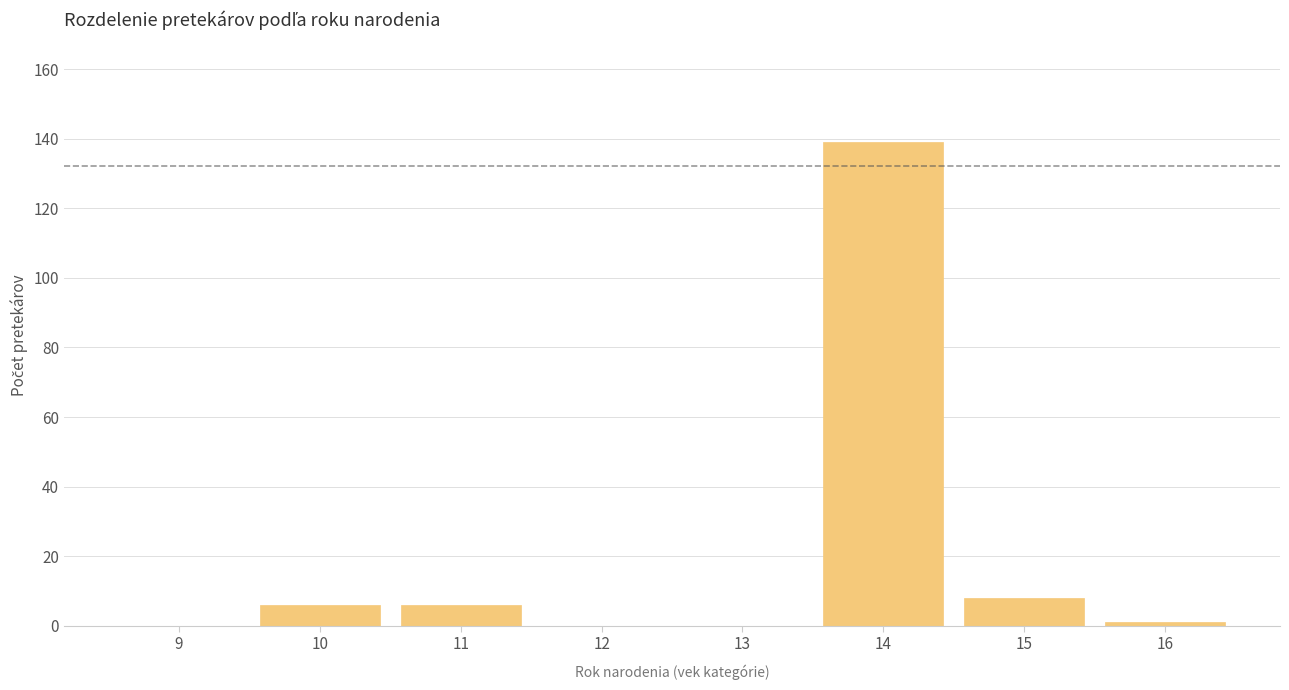

Reading left to right, what are all the values shown in this chart?

9=0	10=6	11=6	12=0	13=0	14=139	15=8	16=1